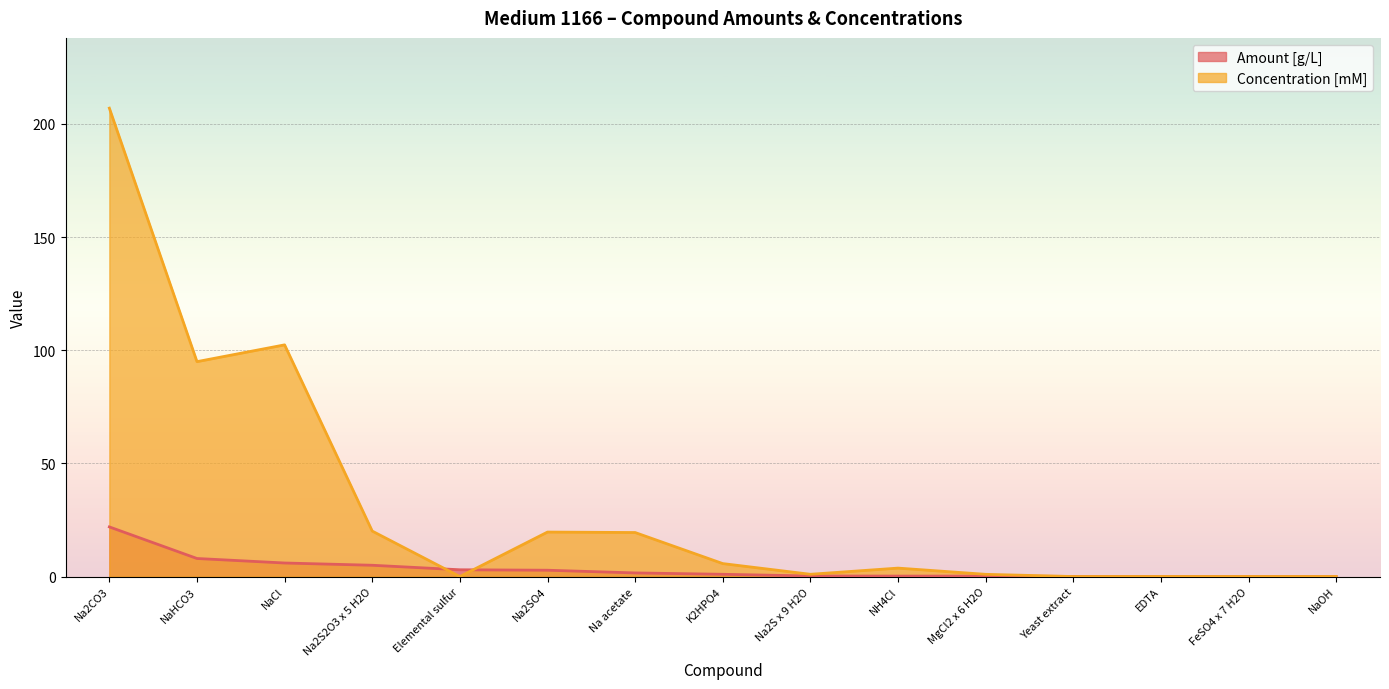

What is the label of the 10th point from the right?

Na2SO4